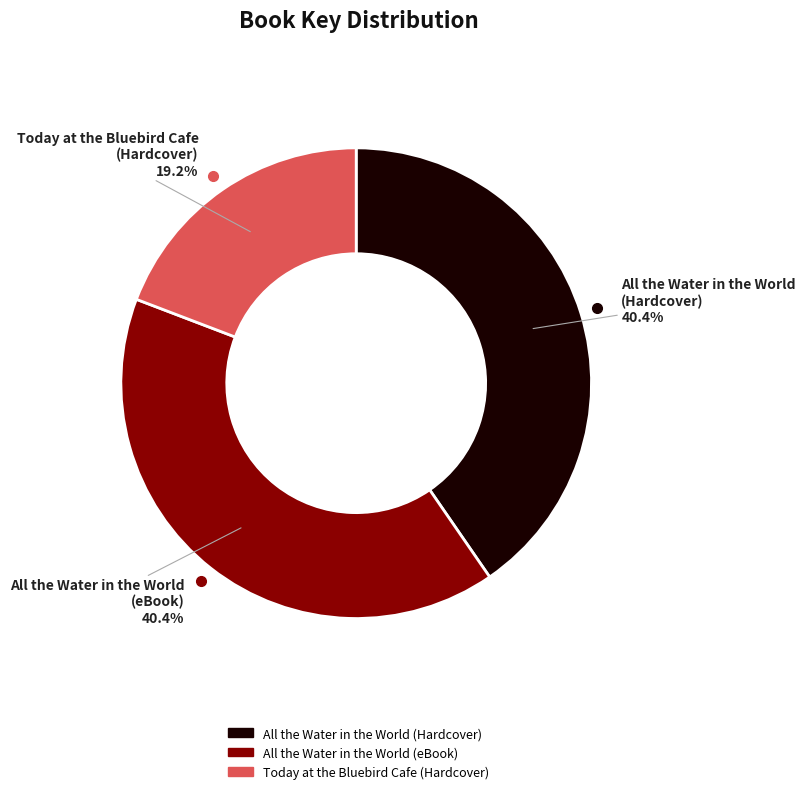

What percentage is the All the Water in the World (Hardcover) slice, to the nearest percent?

40%